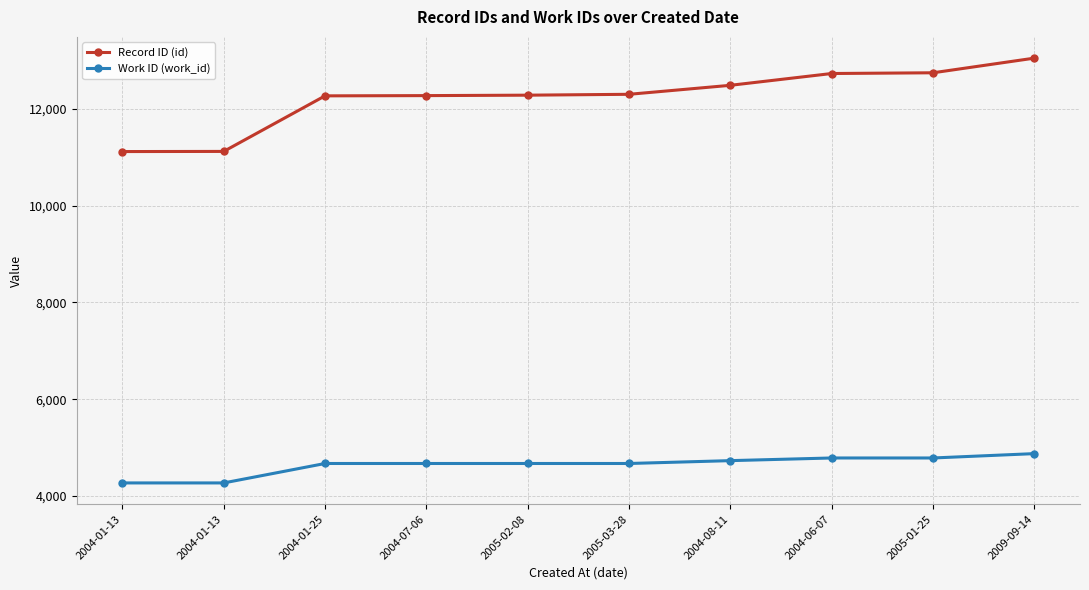

What are all the series names shown in the legend?

Record ID (id), Work ID (work_id)